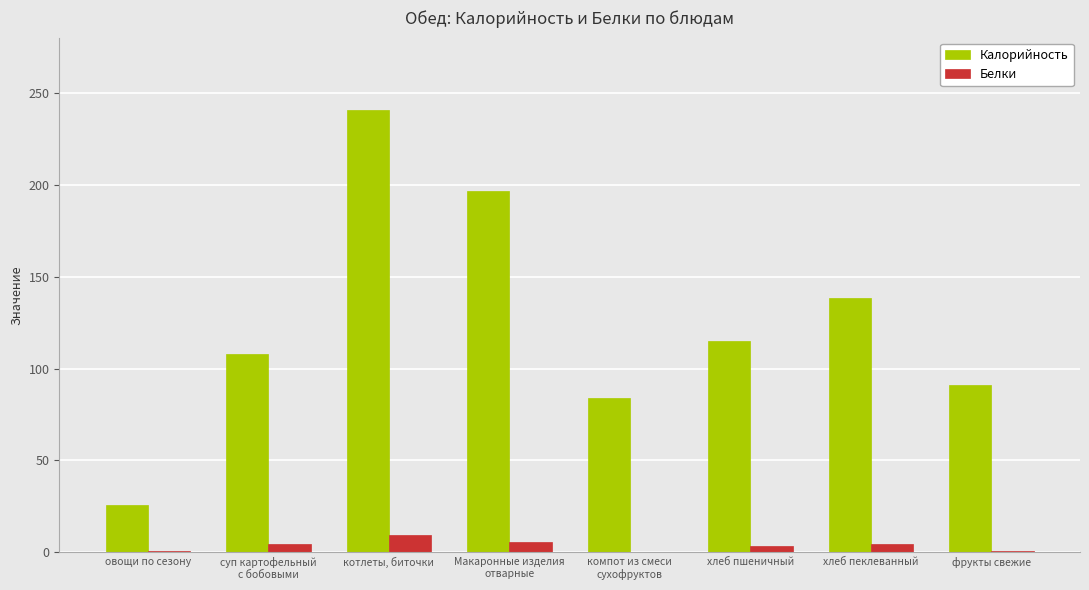

How many groups of bars are there?

8